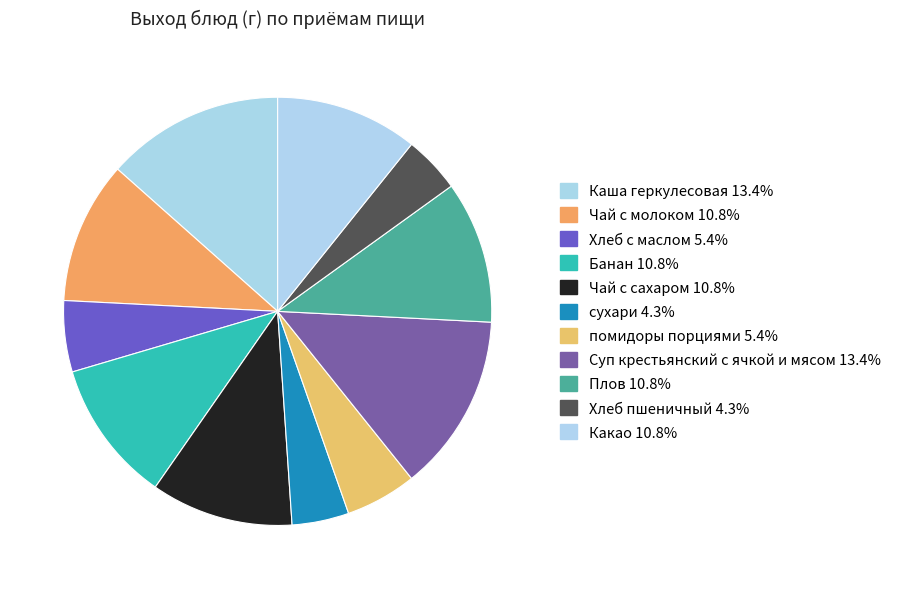

Is there any slice that represents more than half of the pie?

No